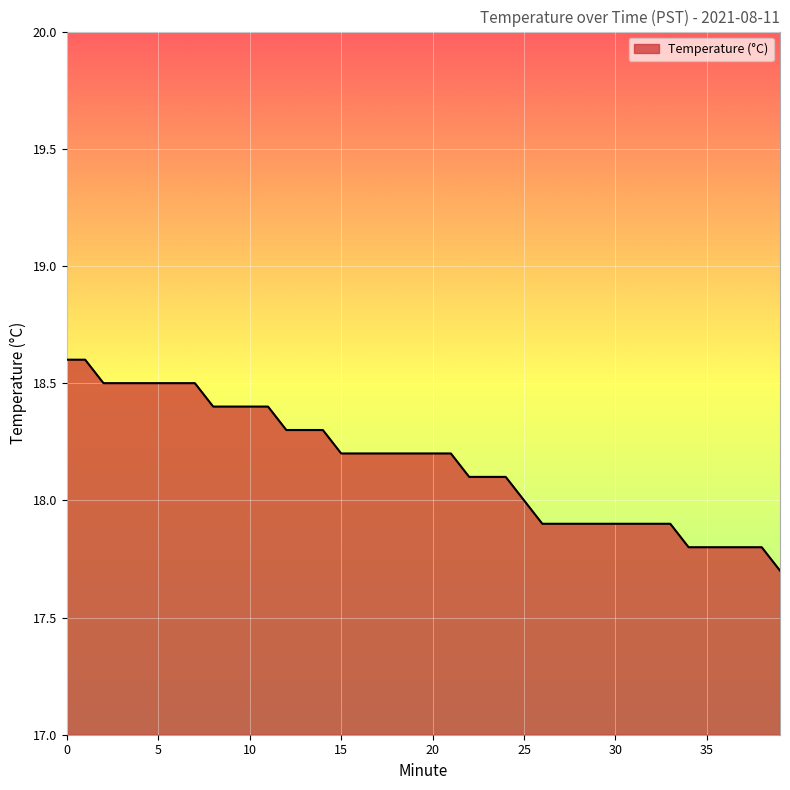

What is the difference between the maximum and minimum values?

0.9